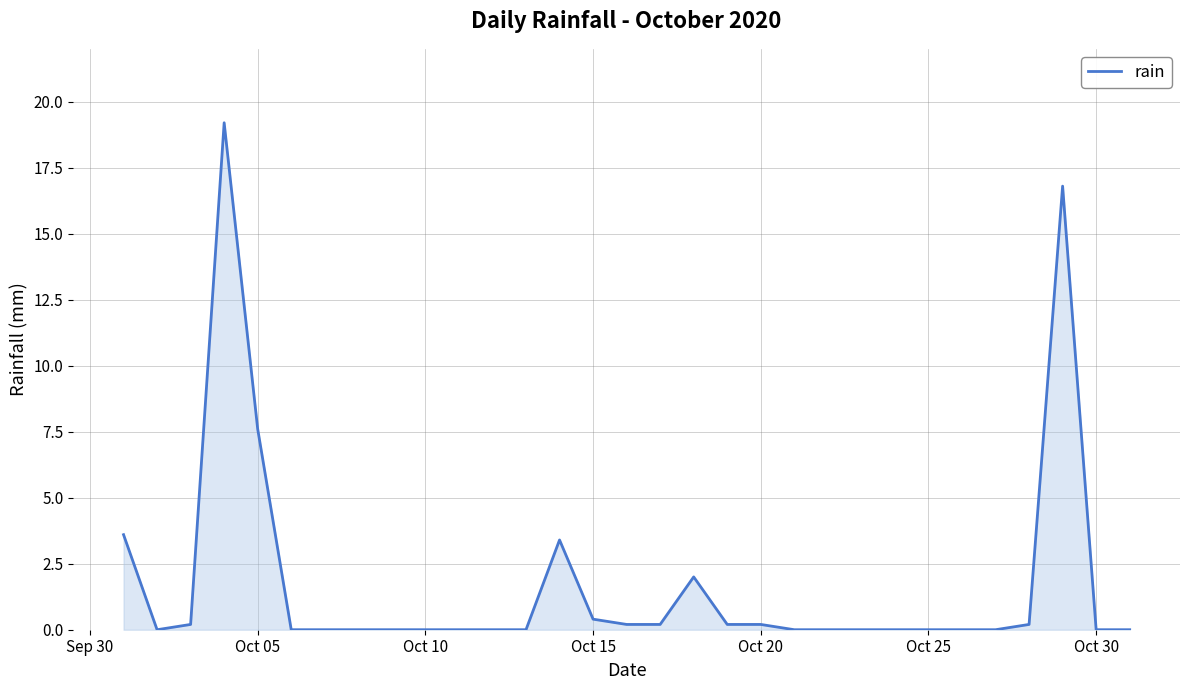

How many values exceed 0?

13